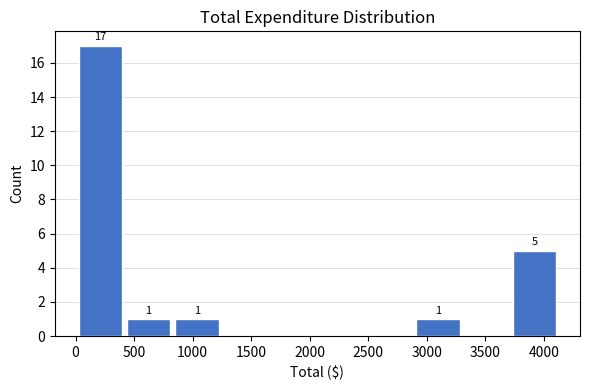

Which range on the x-axis has the tallest bar?

0 to 400